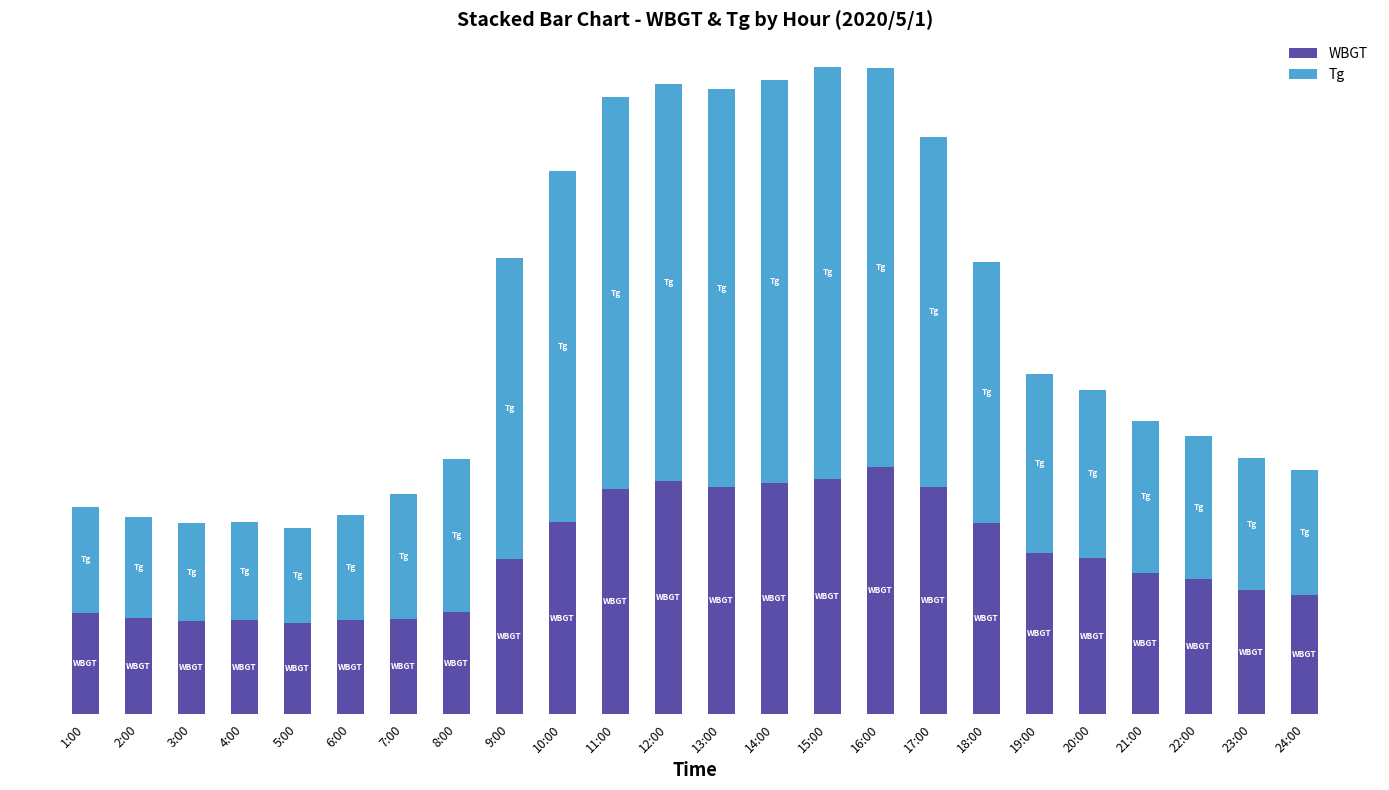

What are all the series names shown in the legend?

WBGT, Tg